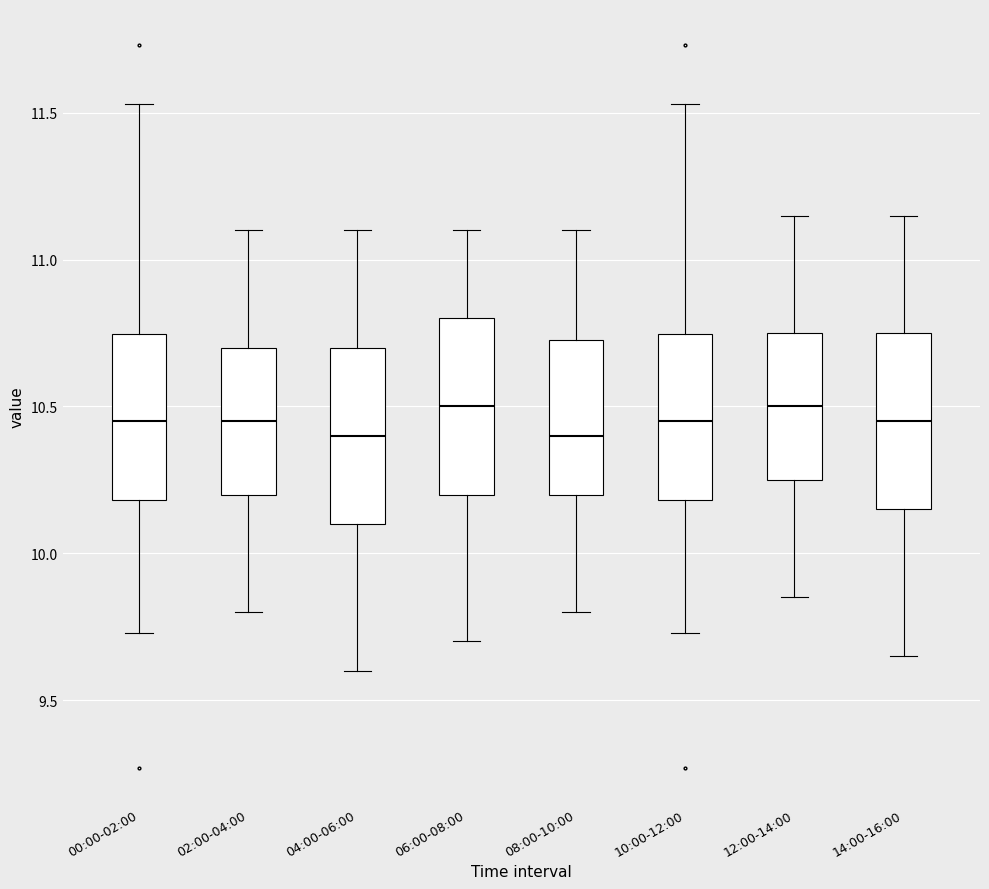

Reading left to right, transcribe this box plot: for each box, give where its median line is, the range the box spans, and where its two whiskers end, as read against the y-axis. The values are not printed on the chart, so give them approximately, as read against the axis.

00:00-02:00: median 10.45, box 10.20 to 10.75, whiskers 9.75 to 11.55
02:00-04:00: median 10.45, box 10.20 to 10.70, whiskers 9.80 to 11.10
04:00-06:00: median 10.40, box 10.10 to 10.70, whiskers 9.60 to 11.10
06:00-08:00: median 10.50, box 10.20 to 10.80, whiskers 9.70 to 11.10
08:00-10:00: median 10.40, box 10.20 to 10.75, whiskers 9.80 to 11.10
10:00-12:00: median 10.45, box 10.20 to 10.75, whiskers 9.75 to 11.55
12:00-14:00: median 10.50, box 10.25 to 10.75, whiskers 9.85 to 11.15
14:00-16:00: median 10.45, box 10.15 to 10.75, whiskers 9.65 to 11.15